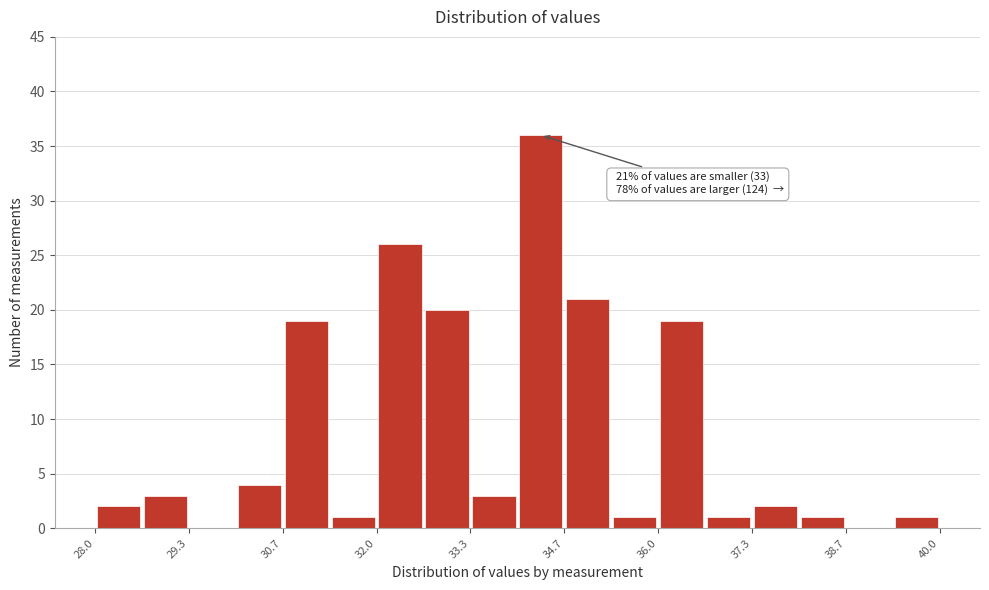

Around what value on the x-axis is the tallest bar? Give the approximate position of its centre, as read against the axis.

34.4